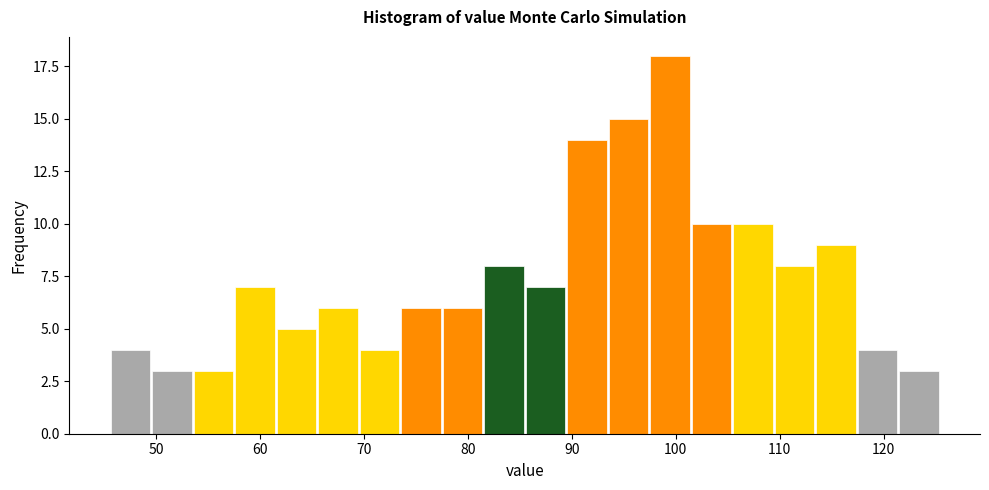

Read against the x-axis, roughly where is the centre of the tallest bar?

99